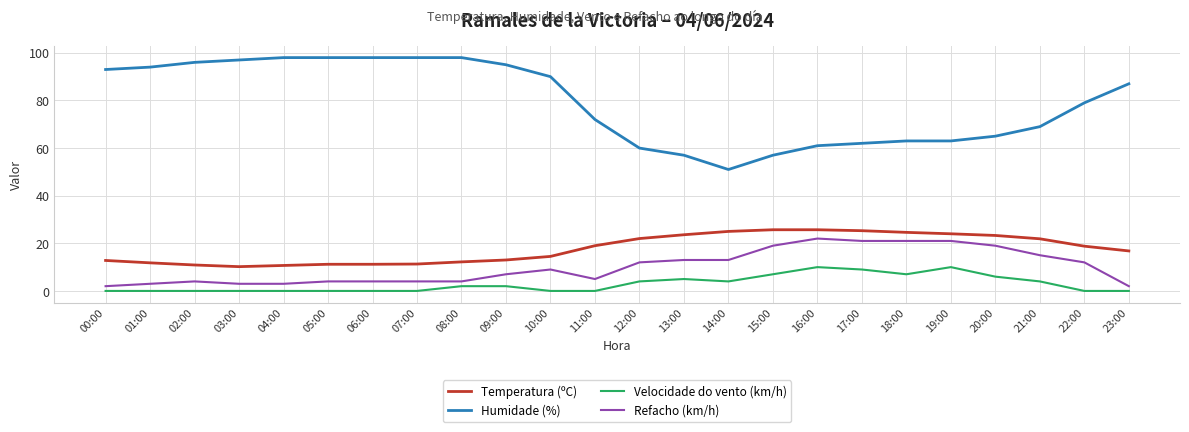

What is the difference between the maximum and minimum values in the Refacho (km/h) series?

20.0